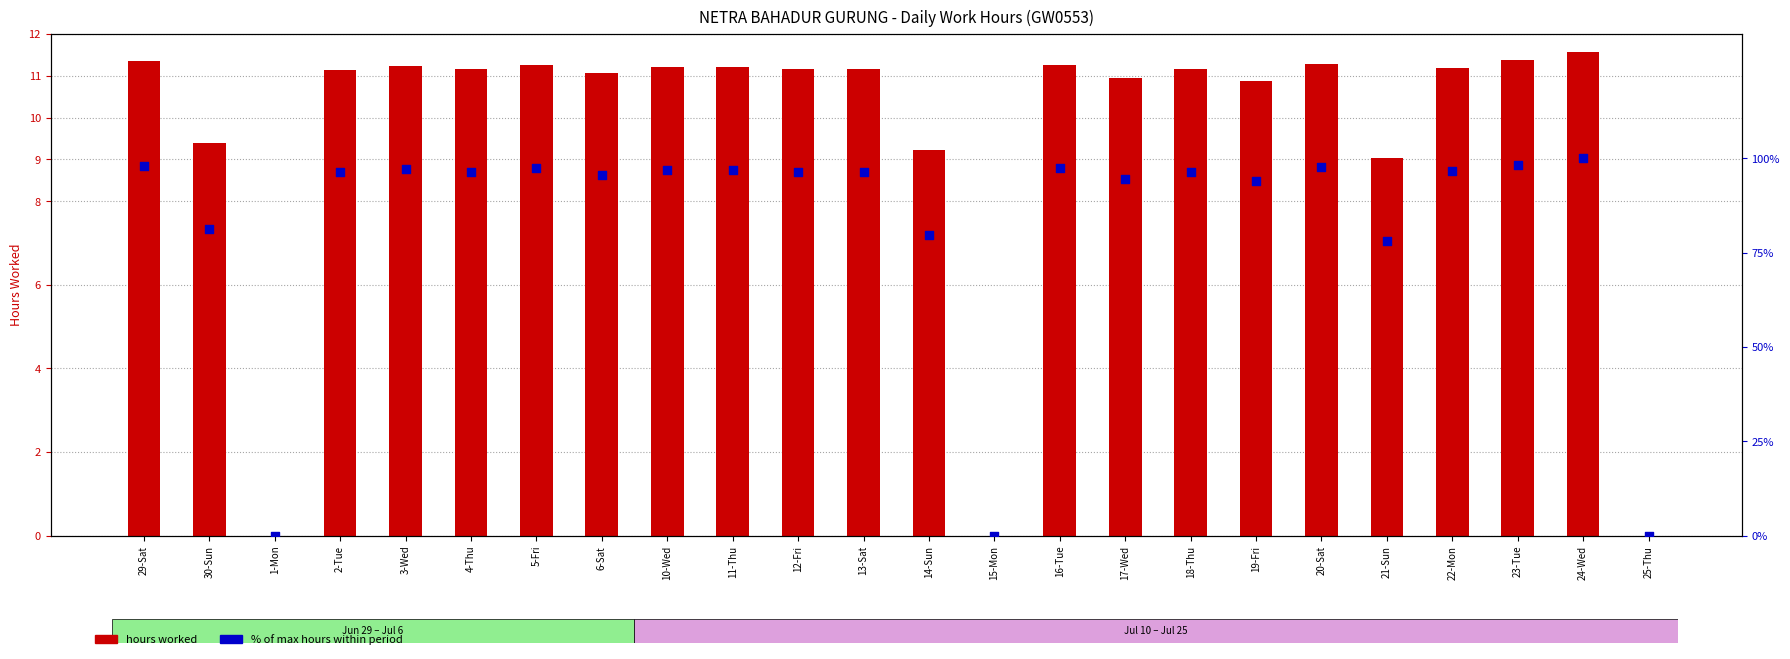

Which series has the widest spread of Y values?

% of max hours